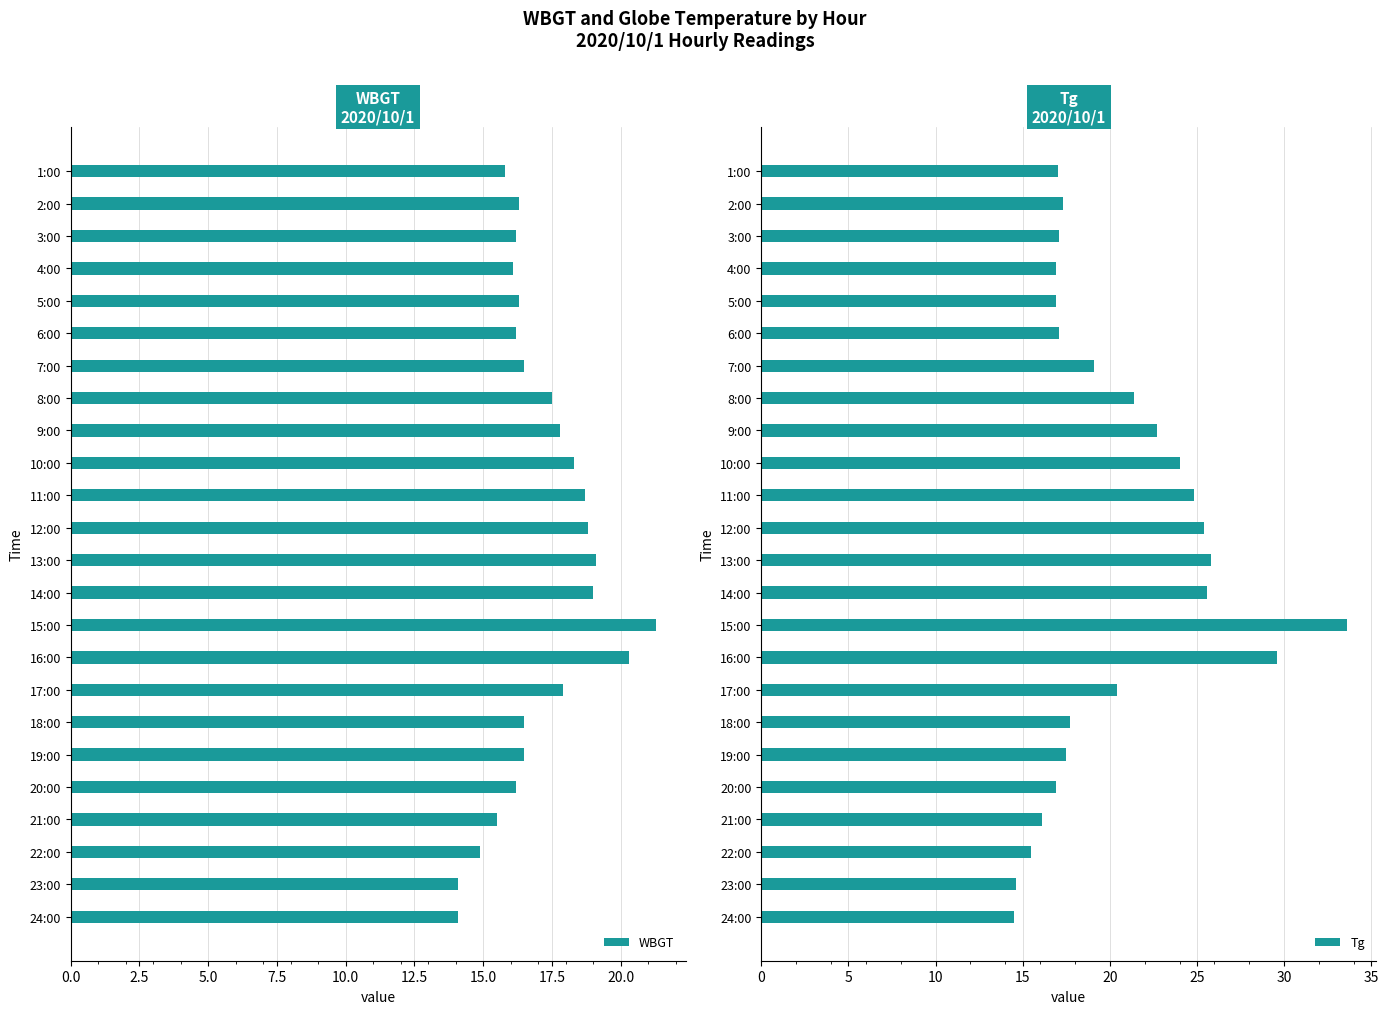

The WBGT series shows 15.8 at 1:00. True or false?

True